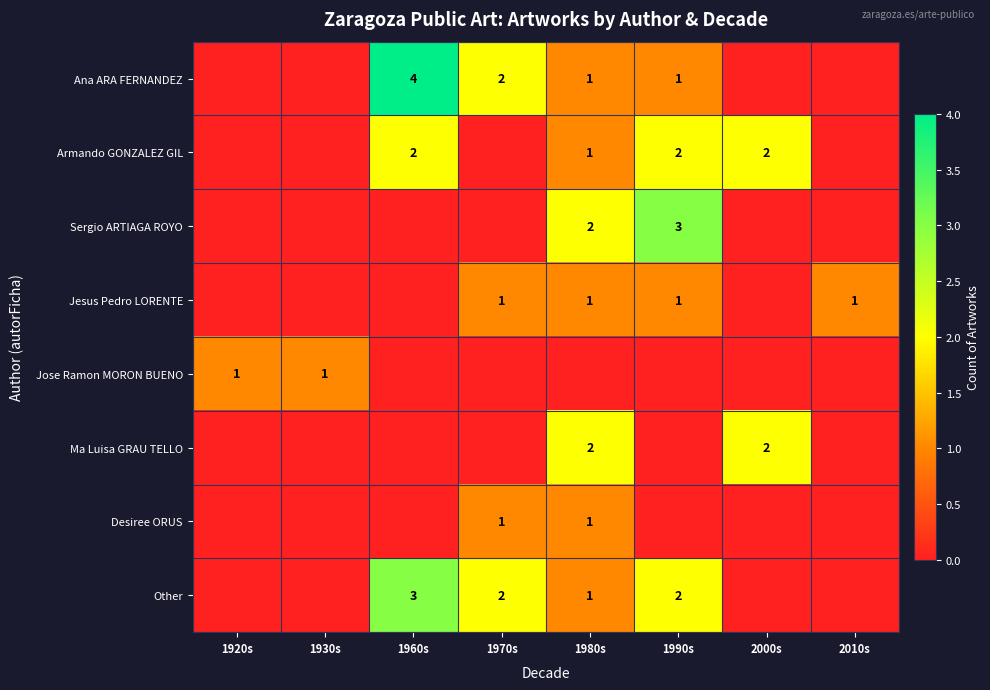

How many Jesus Pedro LORENTE values are between 0 and 1?

8